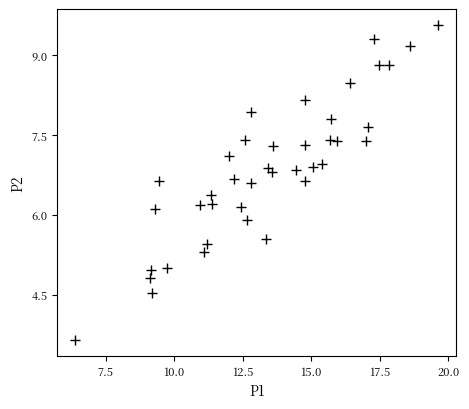

What is the range of X values (max minus min)?

13.2